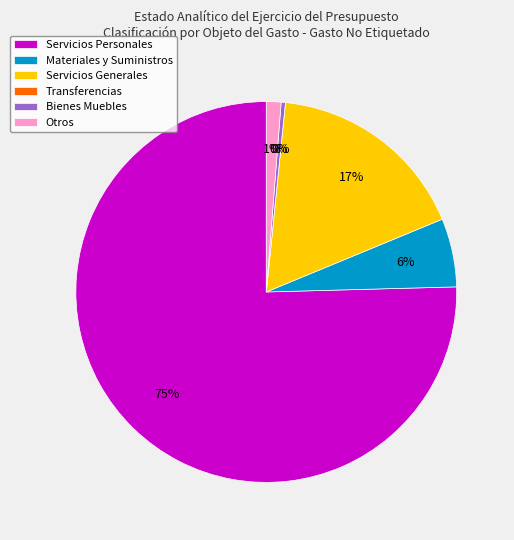

Between Servicios Personales and Otros, which is larger?

Servicios Personales